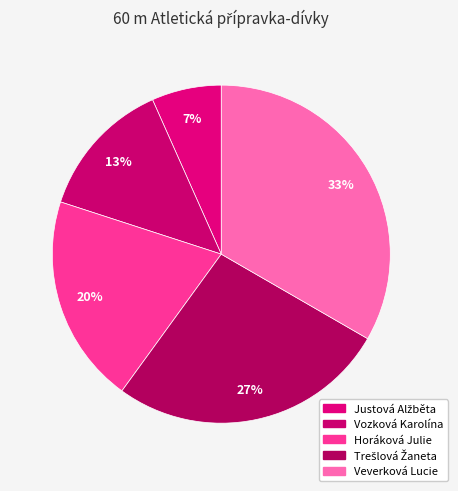

Does Veverková Lucie represent more than half of the total?

No